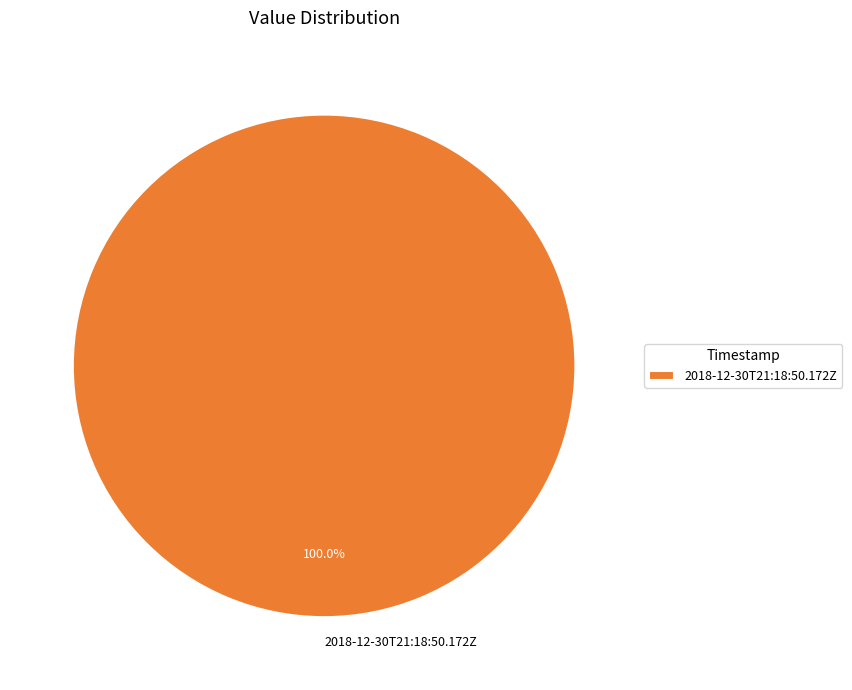

How many slices are in this pie chart?

1